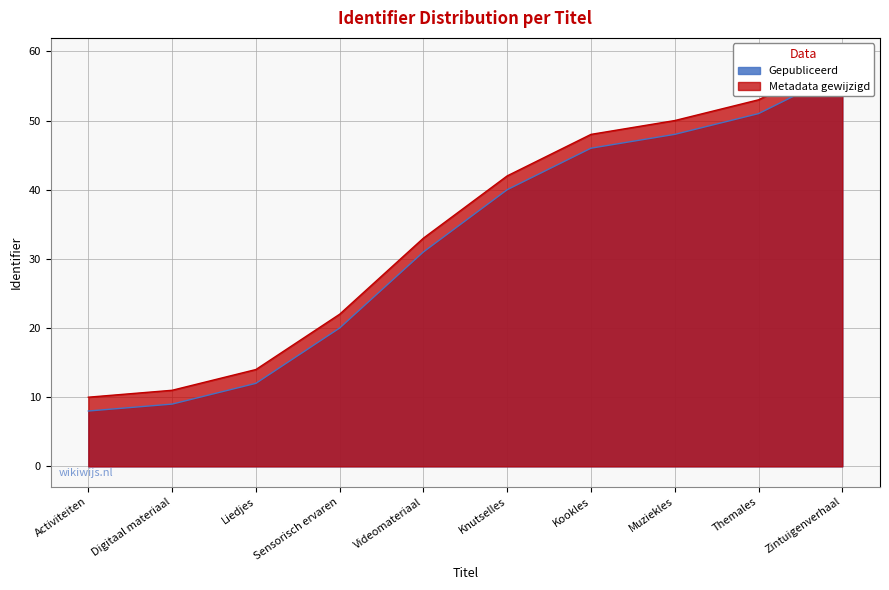

True or false: Gepubliceerd and Metadata gewijzigd intersect in this chart.

False